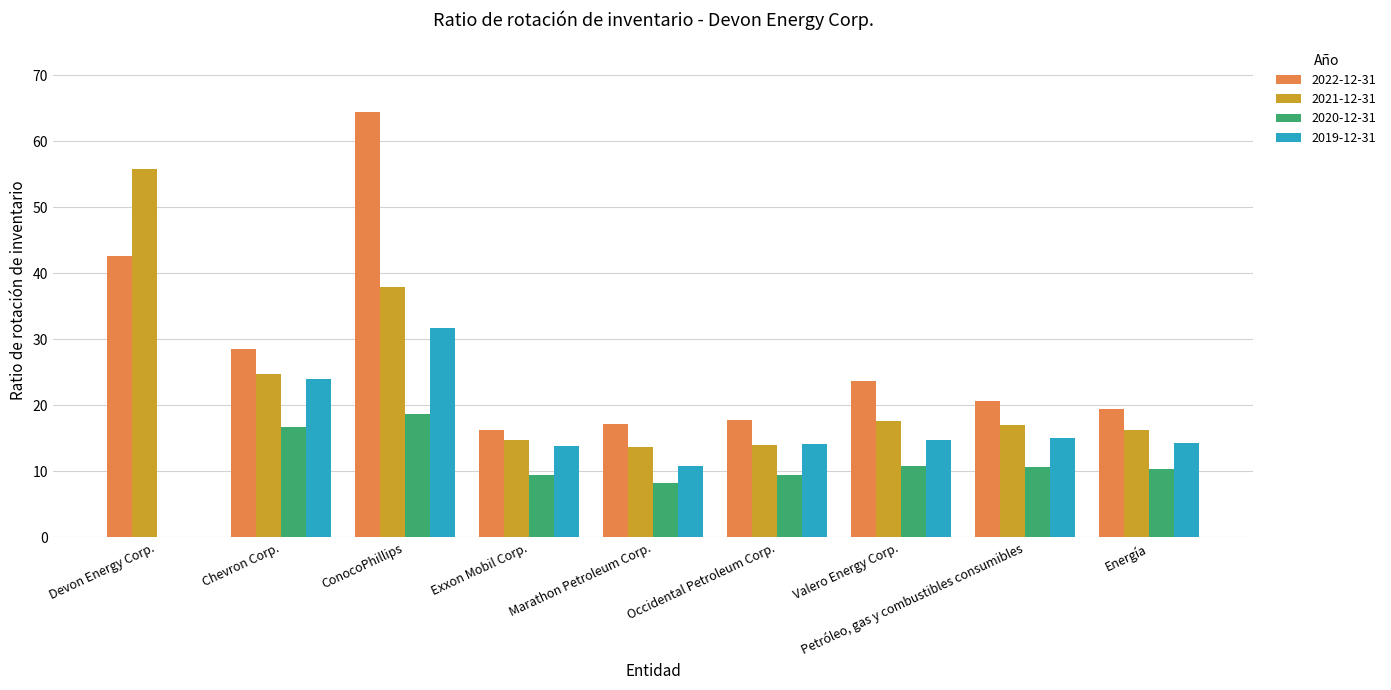

Which series changed the most between Devon Energy Corp. and ConocoPhillips?

2019-12-31